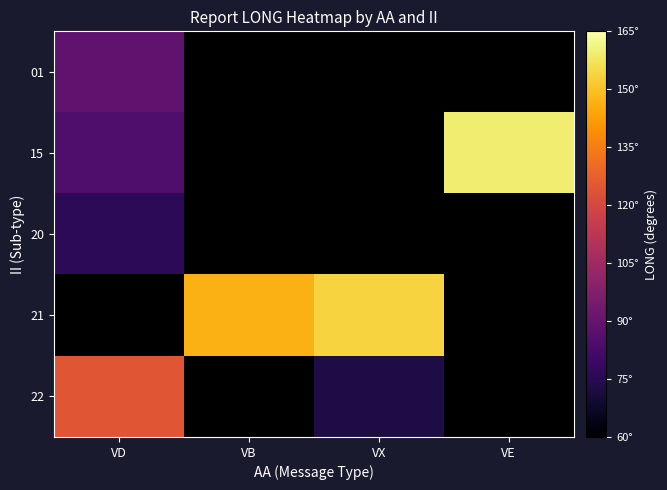

At which category does the chart reach its minimum across all series?

VX